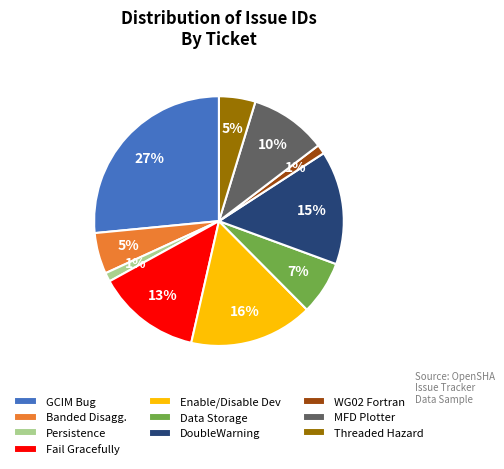

Which category has the biggest portion of the pie?

GCIM Bug